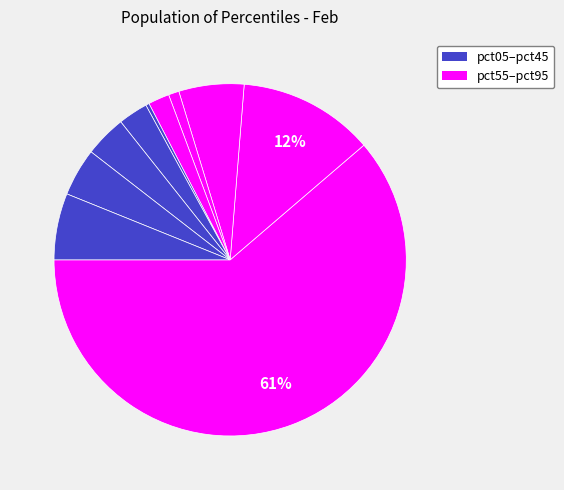

Count the number of slices in the pie.

10